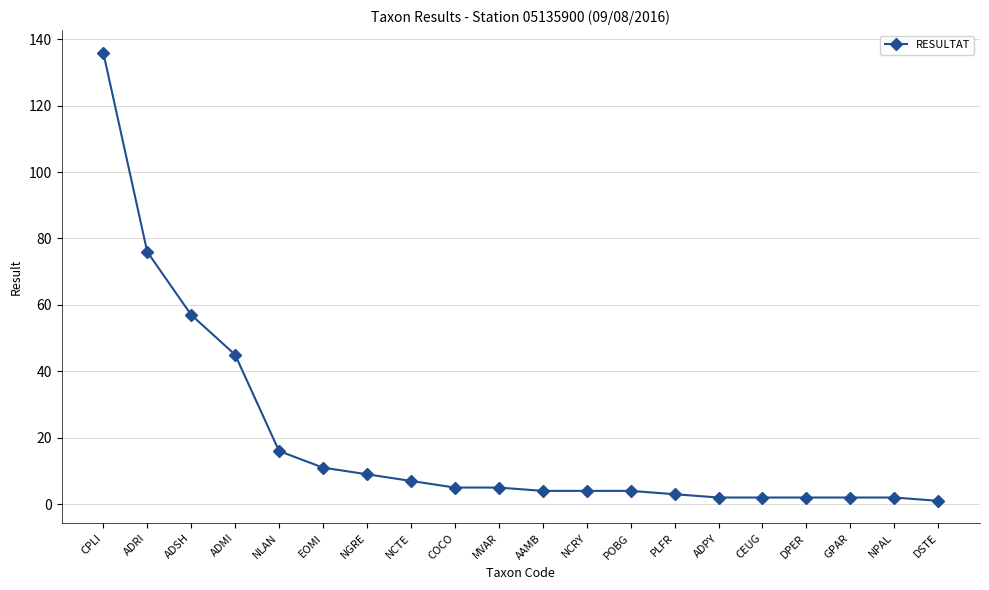

What is the difference between the maximum and minimum values?

135